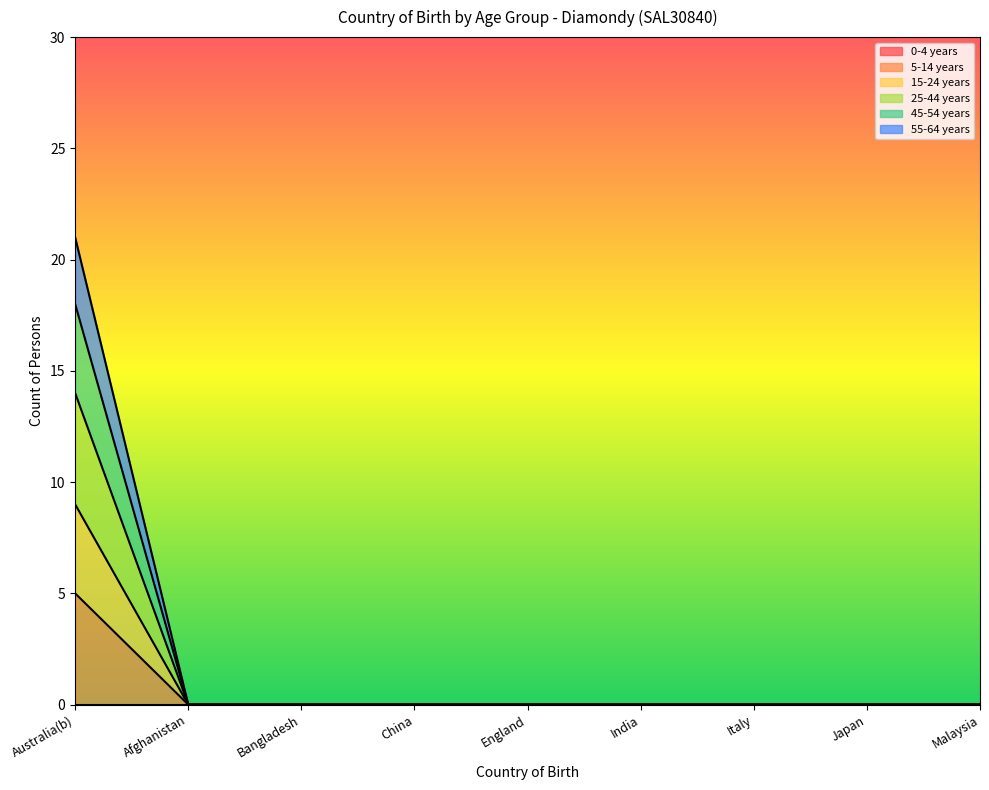

What is the average value of the 15-24 years series?

1